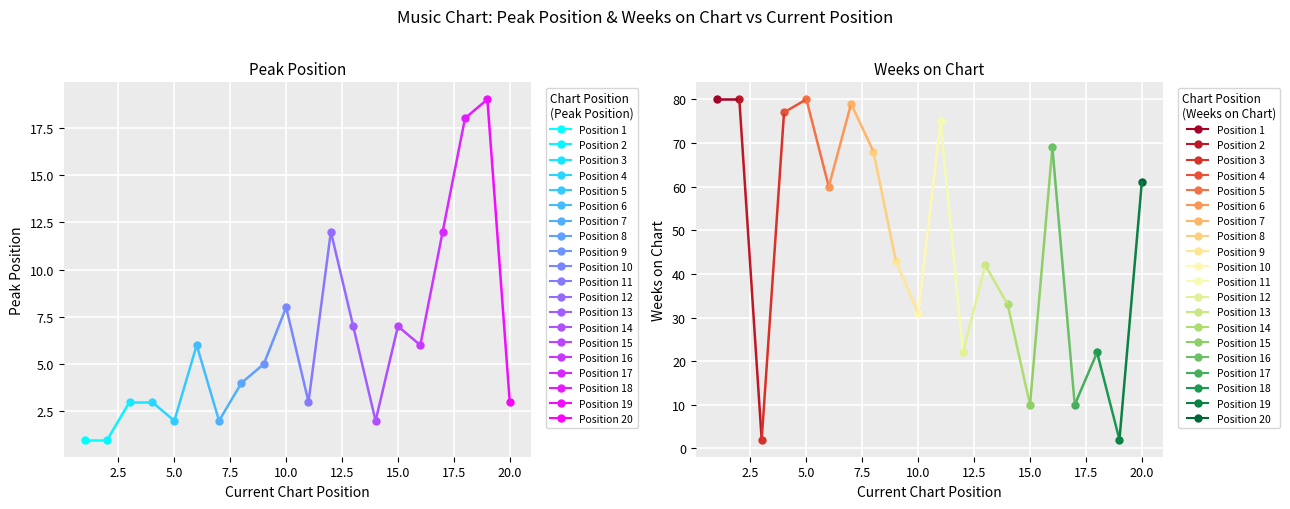

At which category does Weeks on Chart reach its first local peak?

5